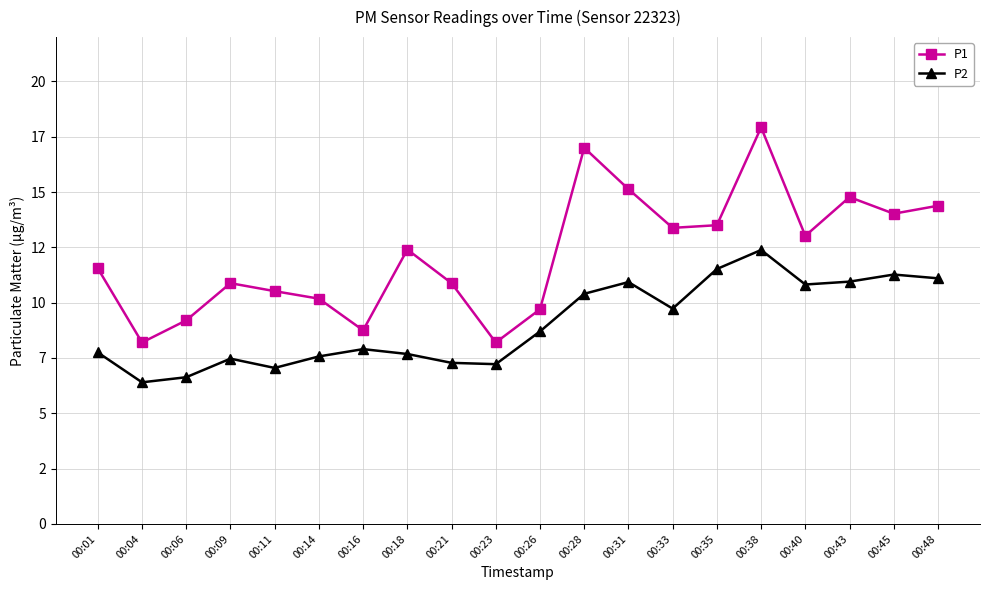

True or false: P2 and P1 intersect in this chart.

False